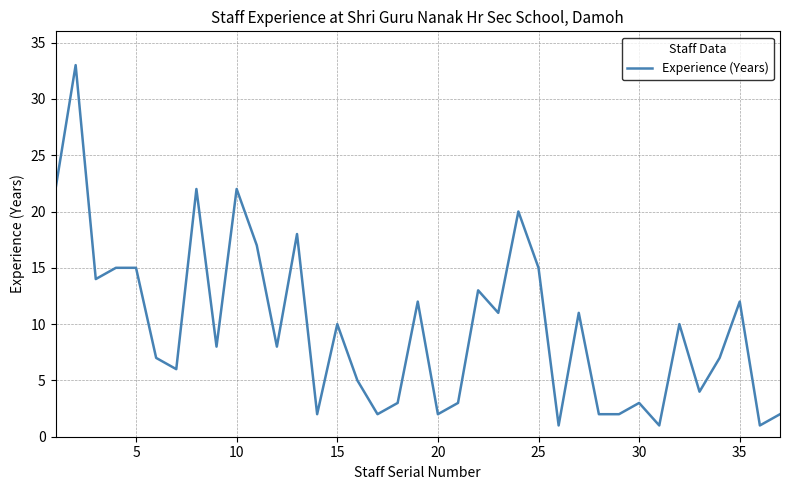

What is the difference between the maximum and minimum values?

32